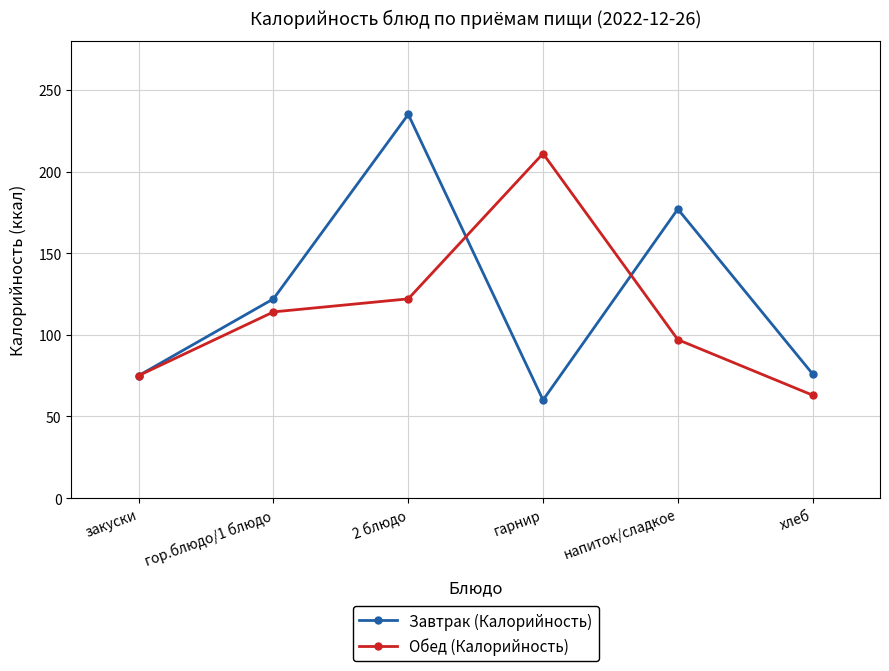

Is it true that Завтрак (Калорийность) equals 60 at гарнир?

True